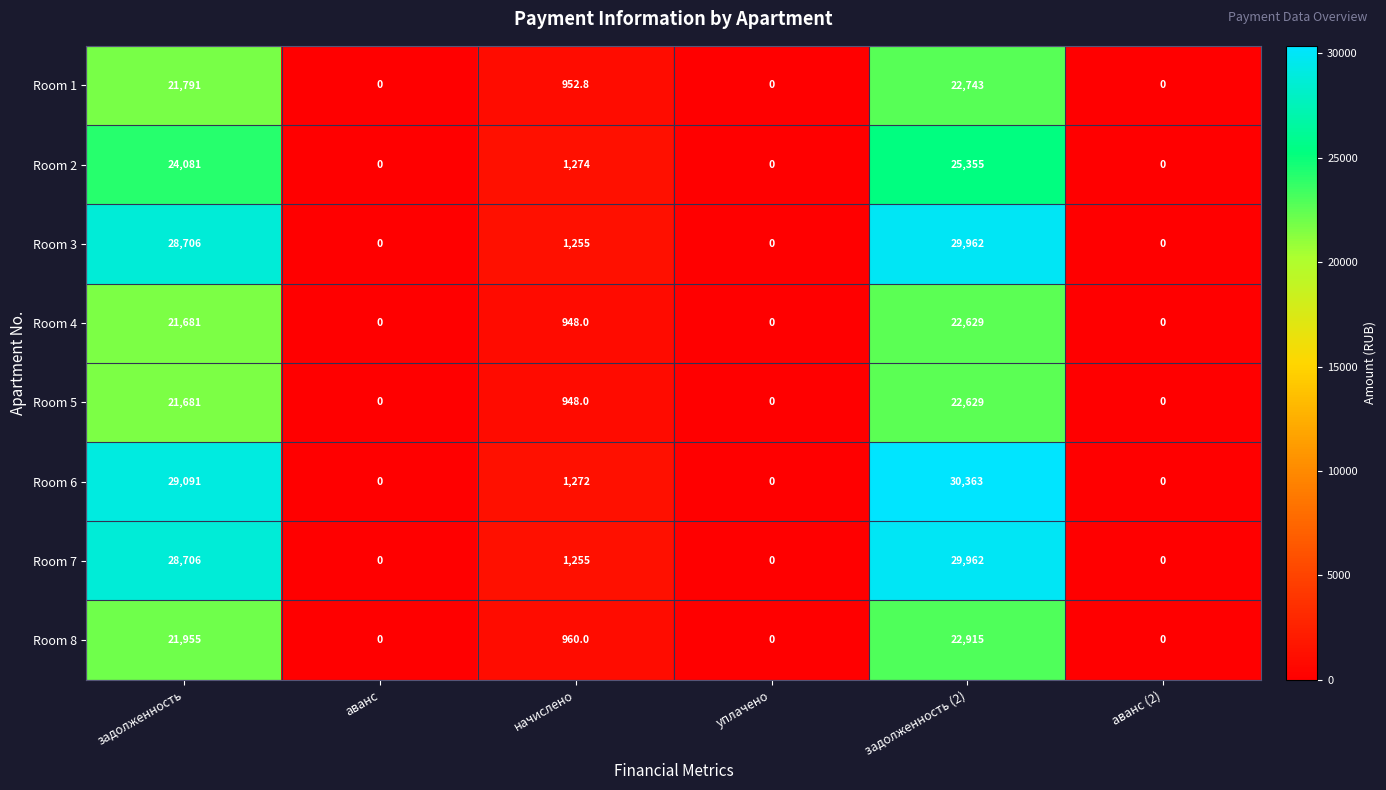

How many data points in Room 1 are less than 952?

3